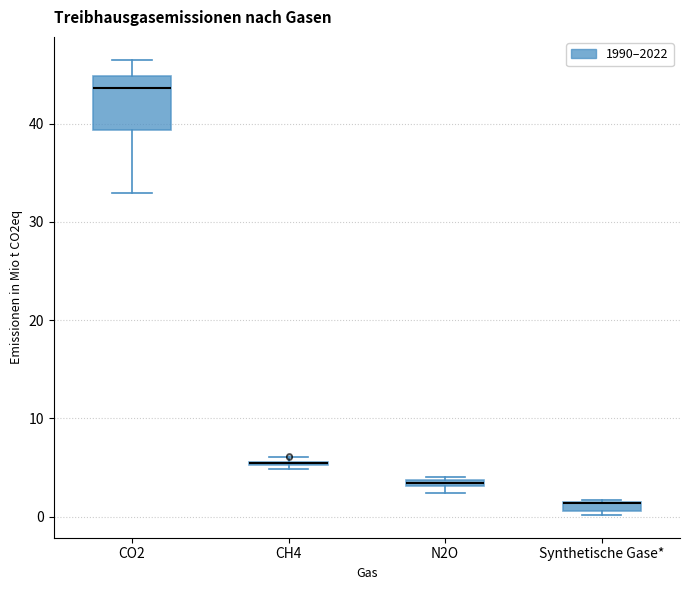

Which box is the tallest, from its lower edge to its upper edge?

CO2